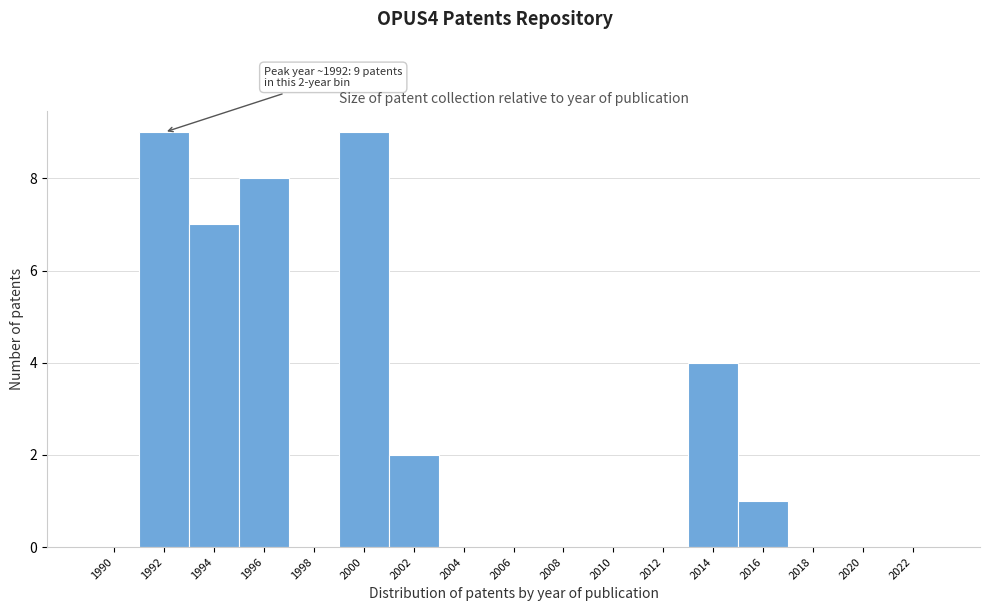

Reading left to right, transcribe all the data shown in this chart.

1990=0	1992=9	1994=7	1996=8	1998=0	2000=9	2002=2	2004=0	2006=0	2008=0	2010=0	2012=0	2014=4	2016=1	2018=0	2020=0	2022=0